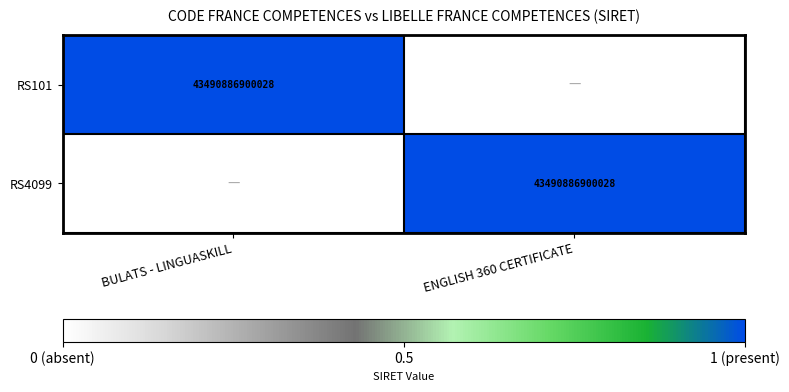

The RS4099 series shows 43490886900028 at ENGLISH 360 CERTIFICATE. True or false?

True